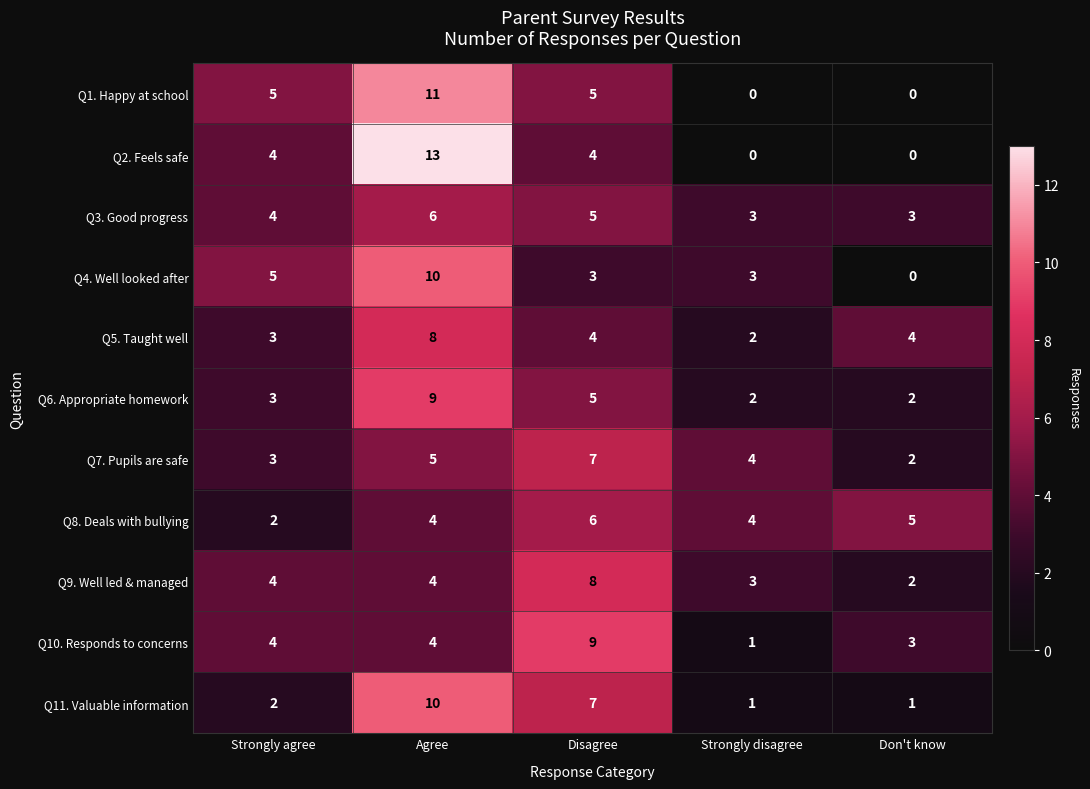

The value of Q2. Feels safe at Strongly agree is 4. True or false?

True